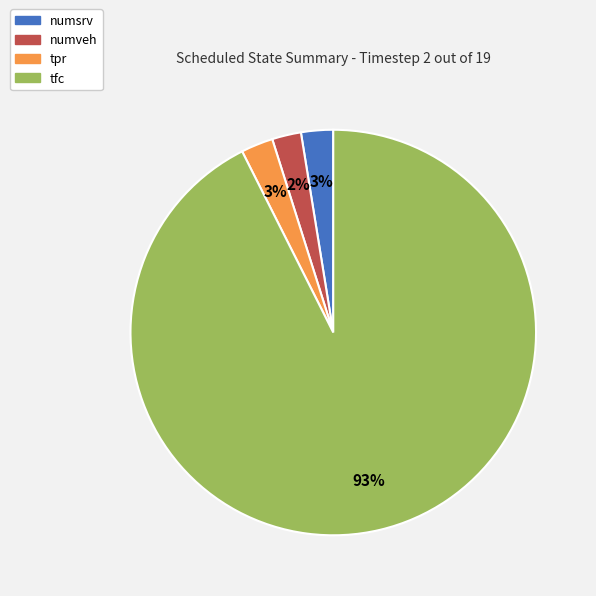

Do tpr and numsrv together represent more than half of the pie?

No